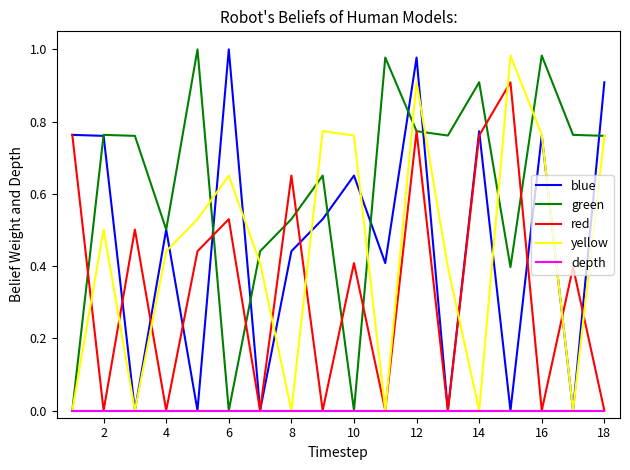

Which series has the largest total across all categories?

green